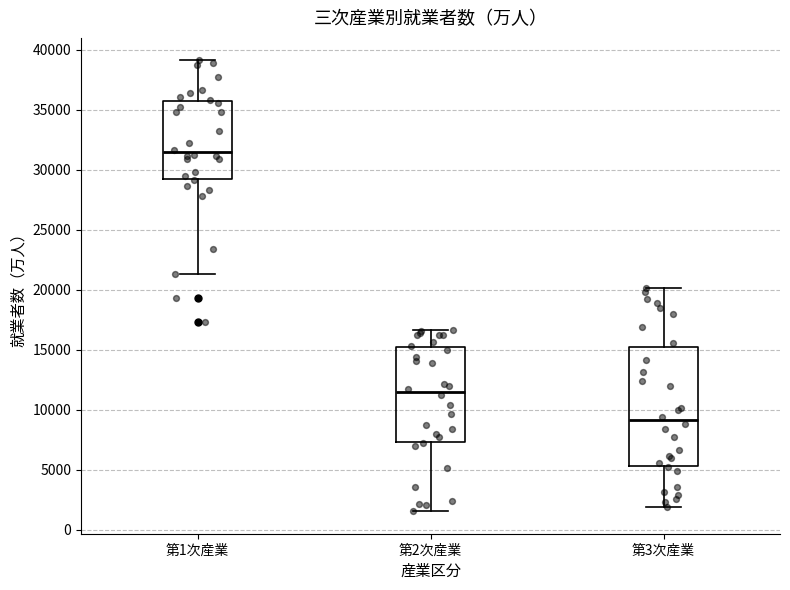

Which box's median line is the highest?

第1次産業